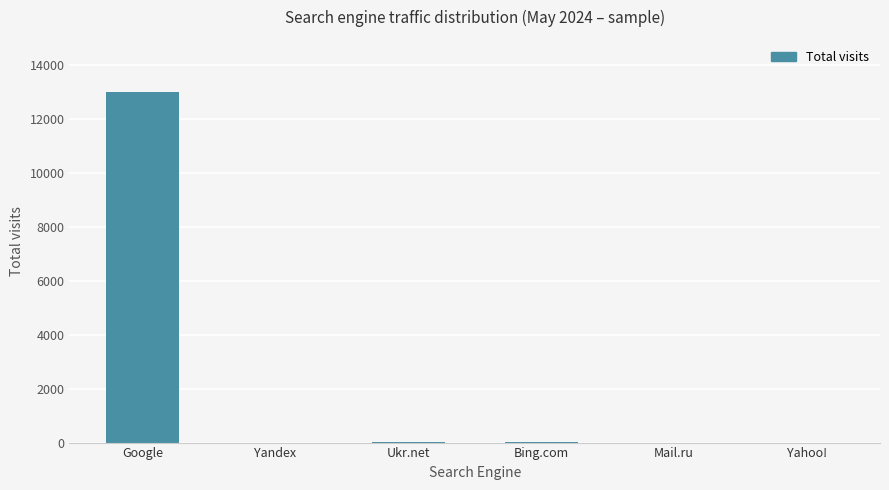

The value at Yandex is 5036. True or false?

False